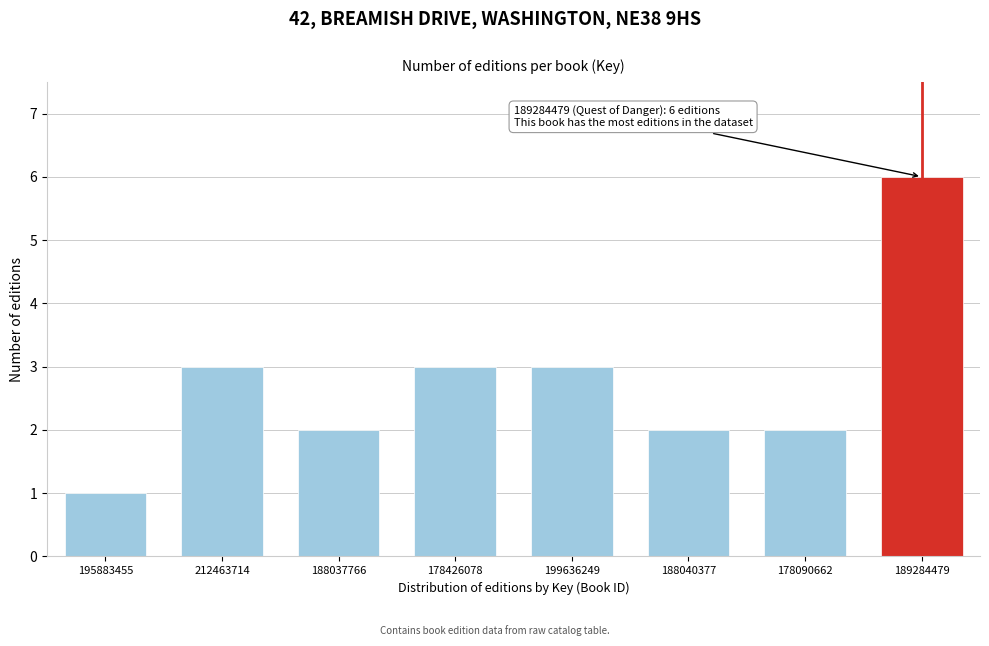

Reading left to right, transcribe all the data shown in this chart.

195883455=1	212463714=3	188037766=2	178426078=3	199636249=3	188040377=2	178090662=2	189284479=6